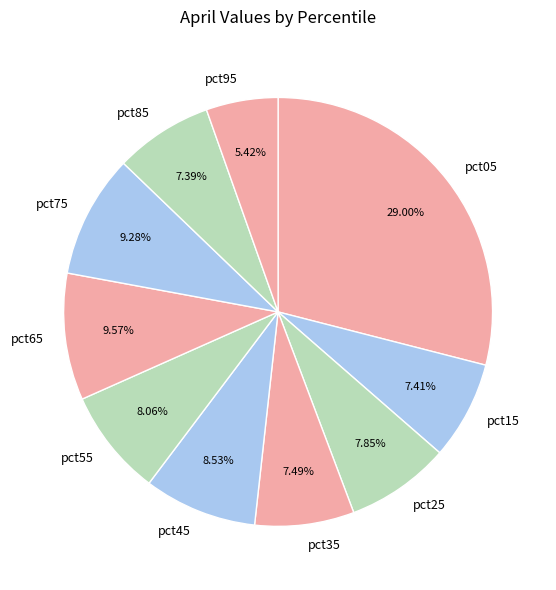

Approximately how many times larger is the value at pct95 compared to pct05?

0.2